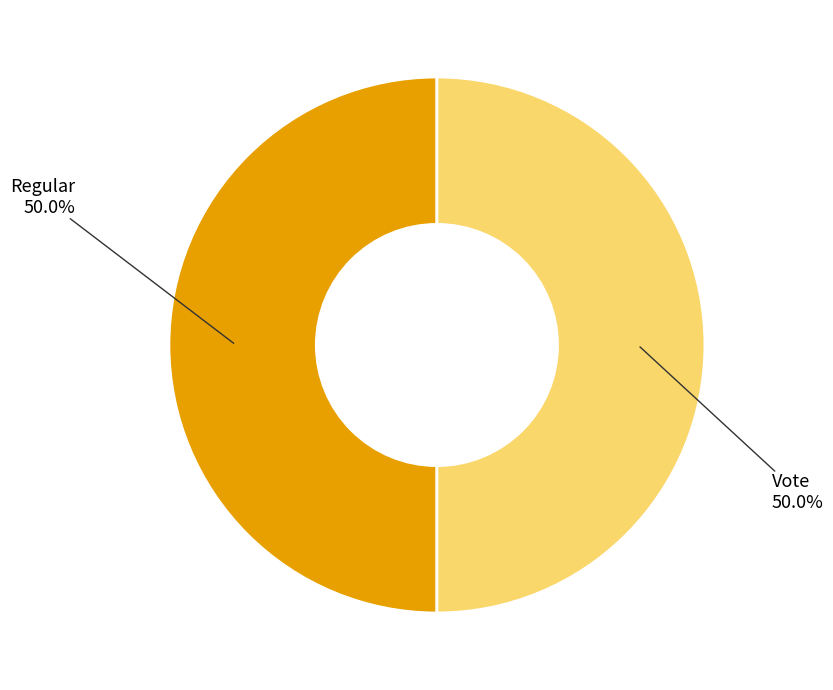

Which slice is the smallest?

Regular (io_index=0)